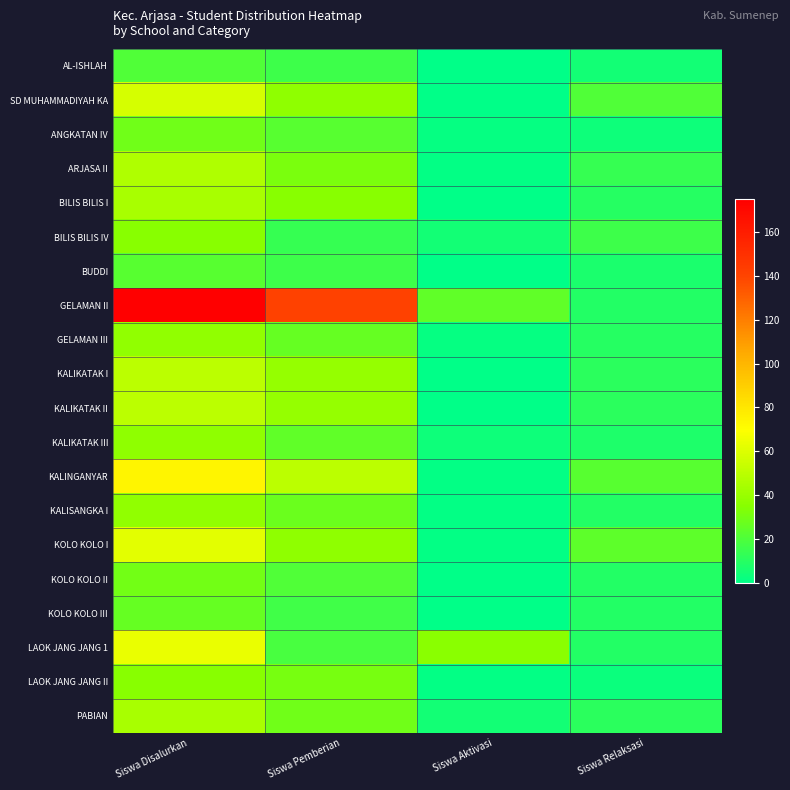

Which has a higher value, Siswa Relaksasi or Siswa Pemberian?

Siswa Pemberian